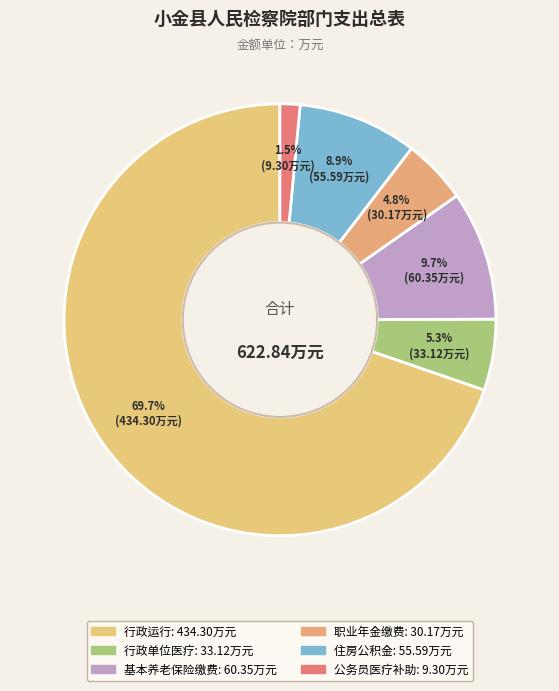

To the nearest percent, what is the average slice percentage?

17%